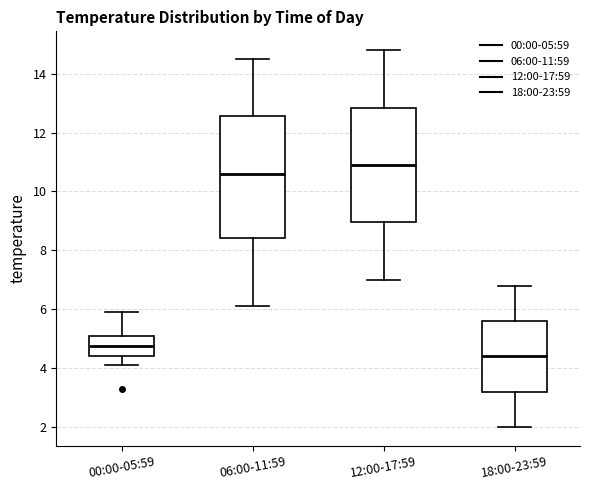

Reading left to right, read every box against the y-axis: the position of its median line, the range the box covers, and the ends of its whiskers. The values are not printed on the chart, so give them approximately, as read against the axis.

00:00-05:59: median 4.8, box 4.4 to 5.2, whiskers 4.2 to 6.0
06:00-11:59: median 10.6, box 8.4 to 12.6, whiskers 6.2 to 14.6
12:00-17:59: median 11.0, box 9.0 to 12.8, whiskers 7.0 to 14.8
18:00-23:59: median 4.4, box 3.2 to 5.6, whiskers 2.0 to 6.8